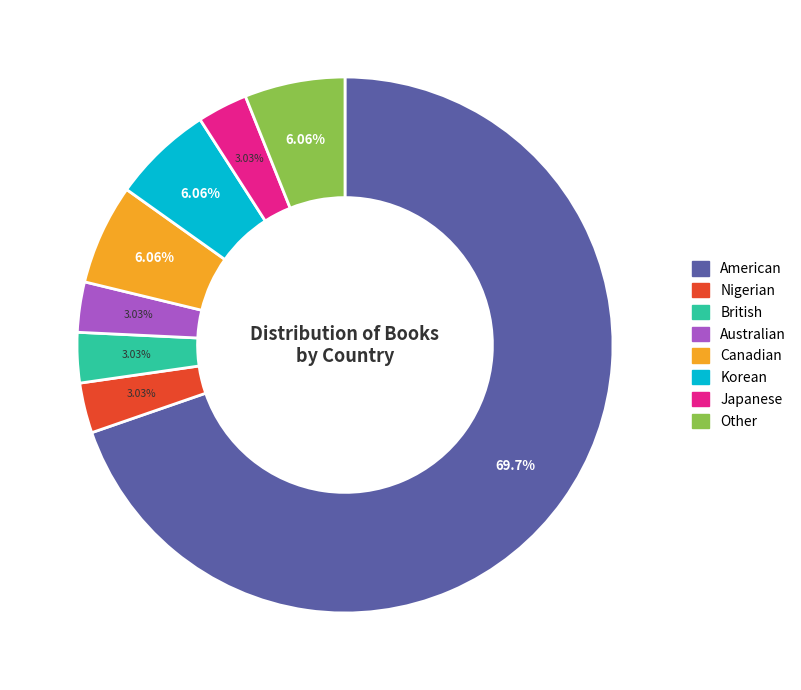

Is it true that Other is 6% of the pie?

True